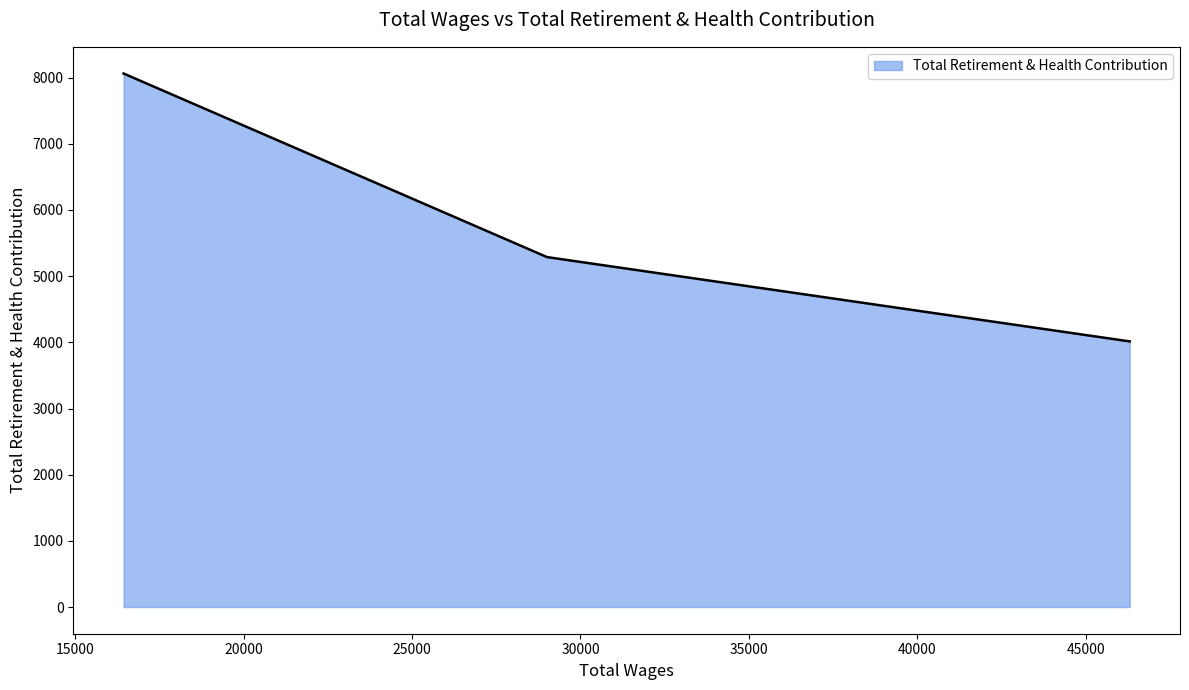

What is the difference between the maximum and minimum values?

4048